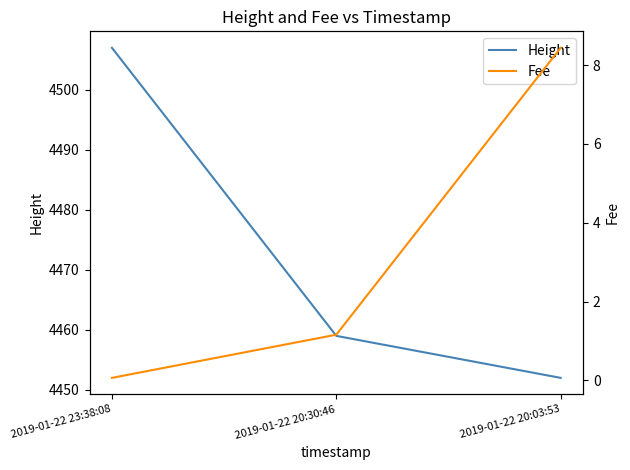

Which series has the largest total across all categories?

Height